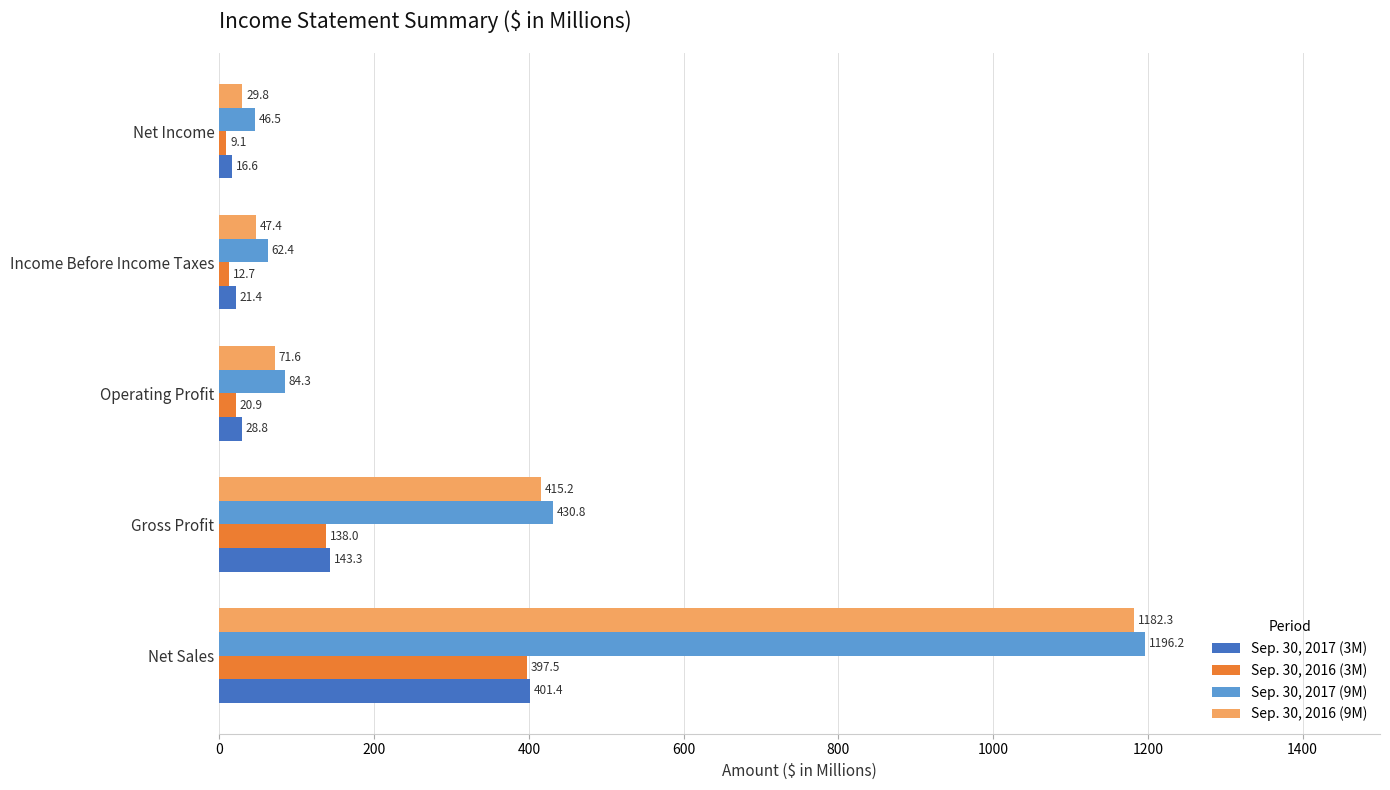

Which series changed the most between Income Before Income Taxes and Net Income?

Sep. 30, 2016 (9M)